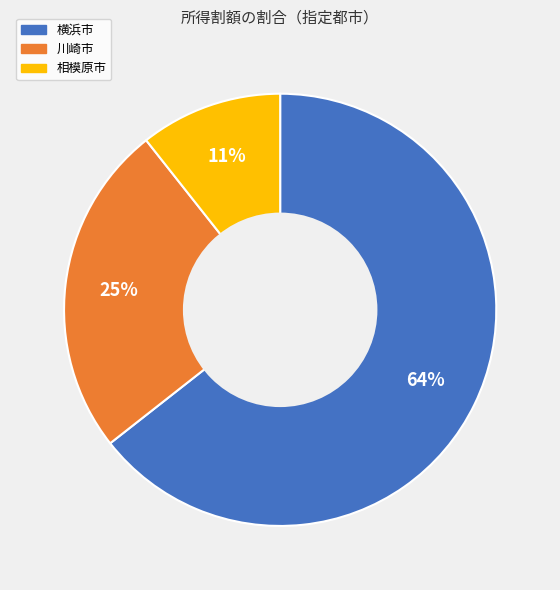

To the nearest percent, what portion does 相模原市 represent?

11%